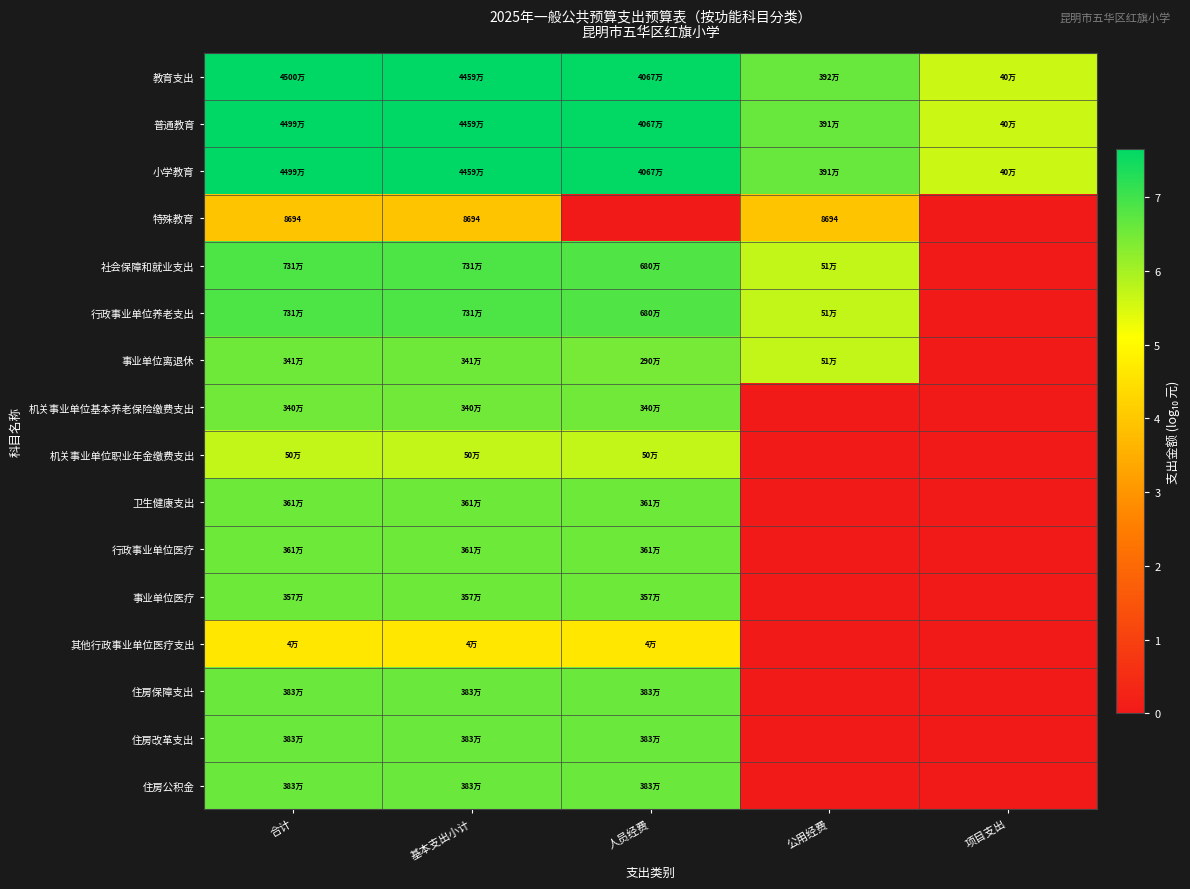

What is the spread (max minus min) of values at 基本支出小计?

3.7